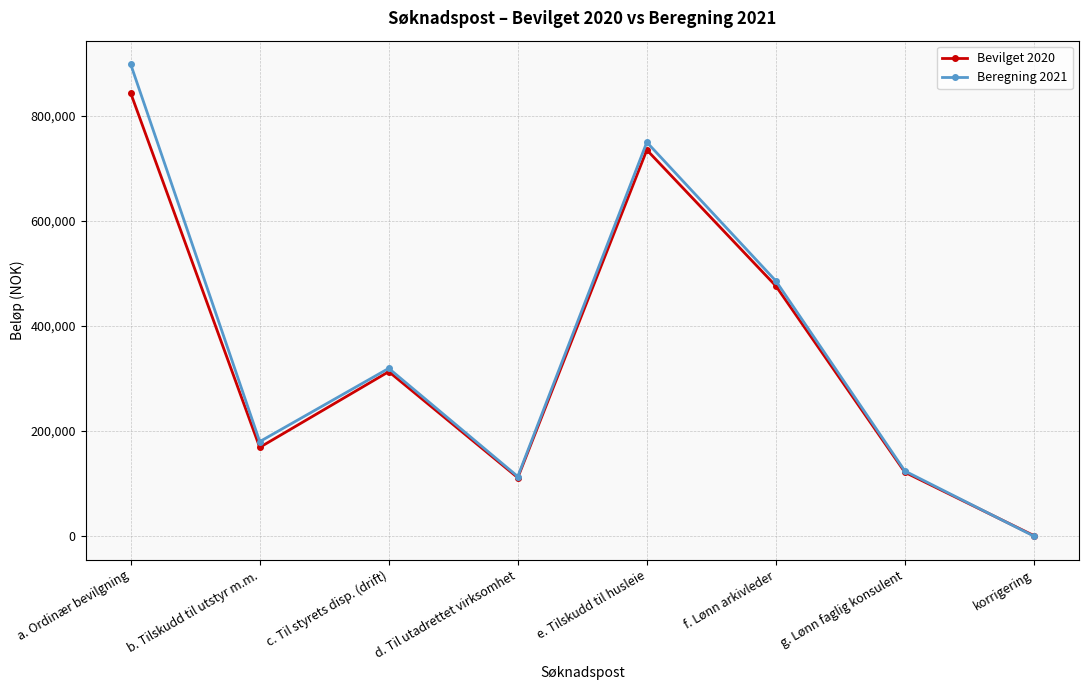

What are all the series names shown in the legend?

Bevilget 2020, Beregning 2021